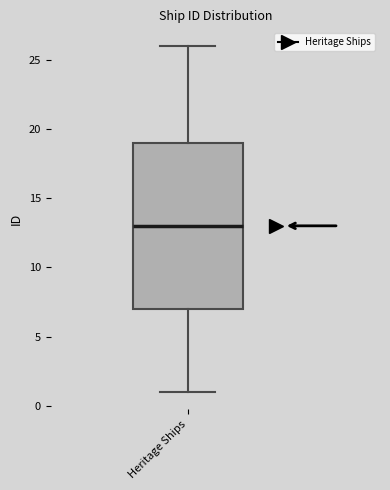

Read this box plot against the y-axis: the position of the median line, the range covered by the box, and the ends of both whiskers. The values are not printed on the chart, so give them approximately, as read against the axis.

median 13, box 7 to 19, whiskers 1 to 26